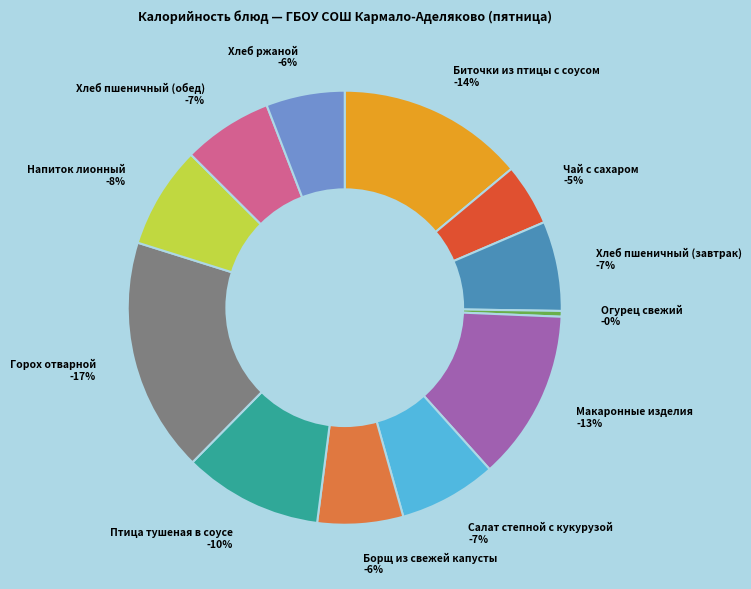

Count the number of slices in the pie.

12